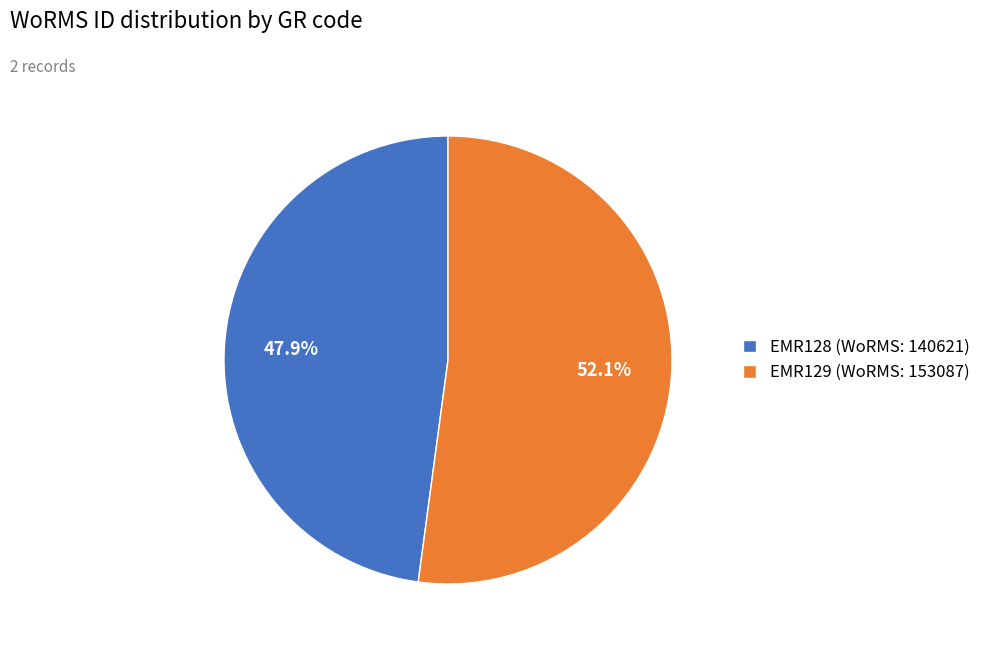

The EMR128 slice represents 48% of the pie. True or false?

True